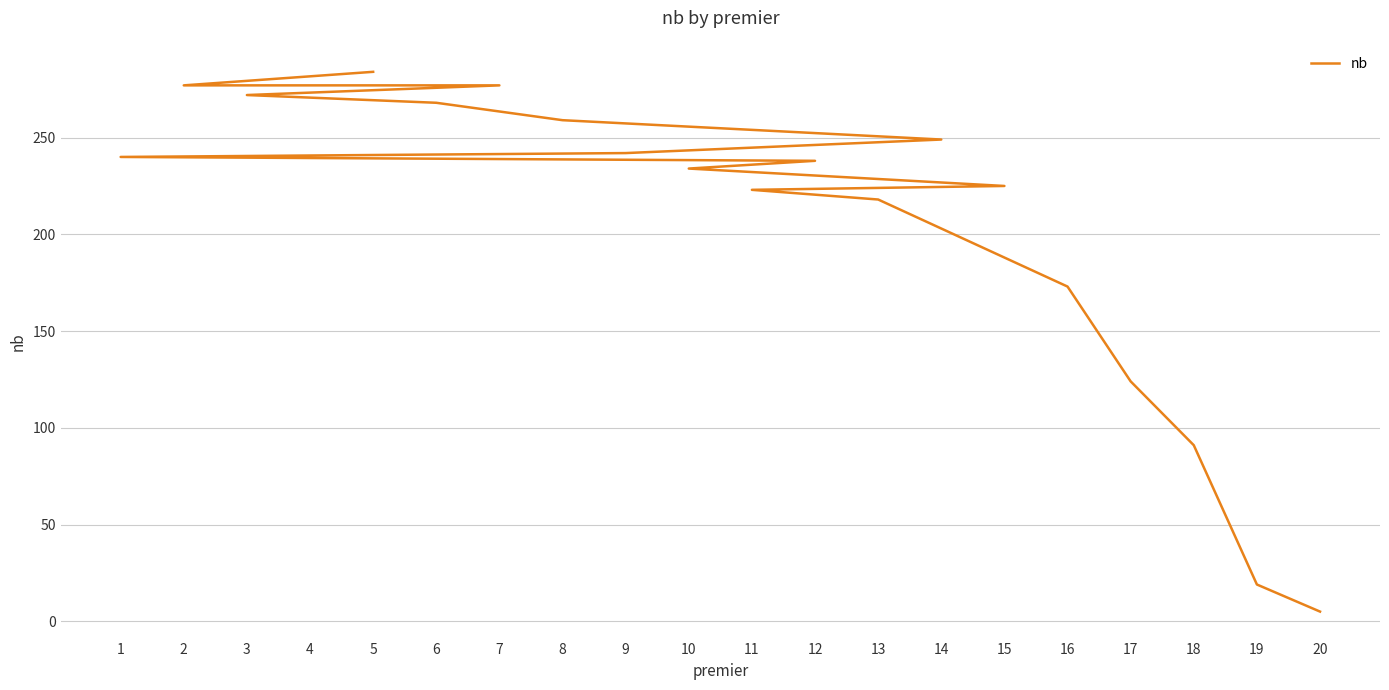

What is the value of the 4th point from the left?

277